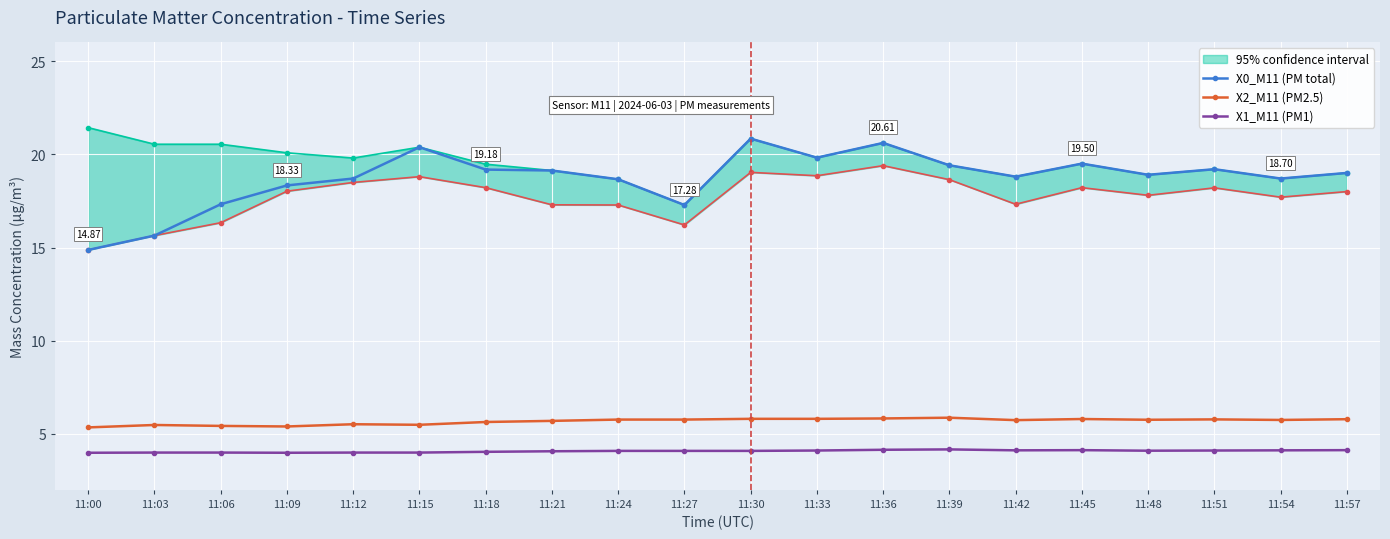

At which category is the sum across all series the highest?

11:30